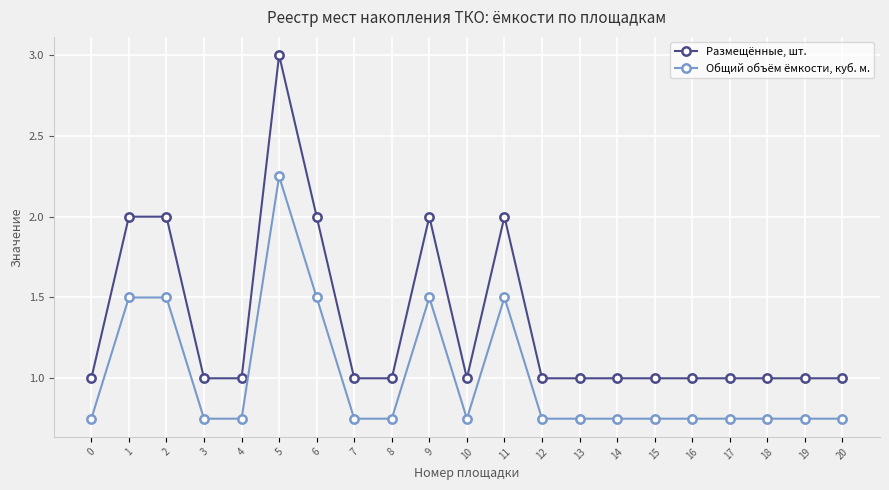

Count the number of data series in this chart.

2